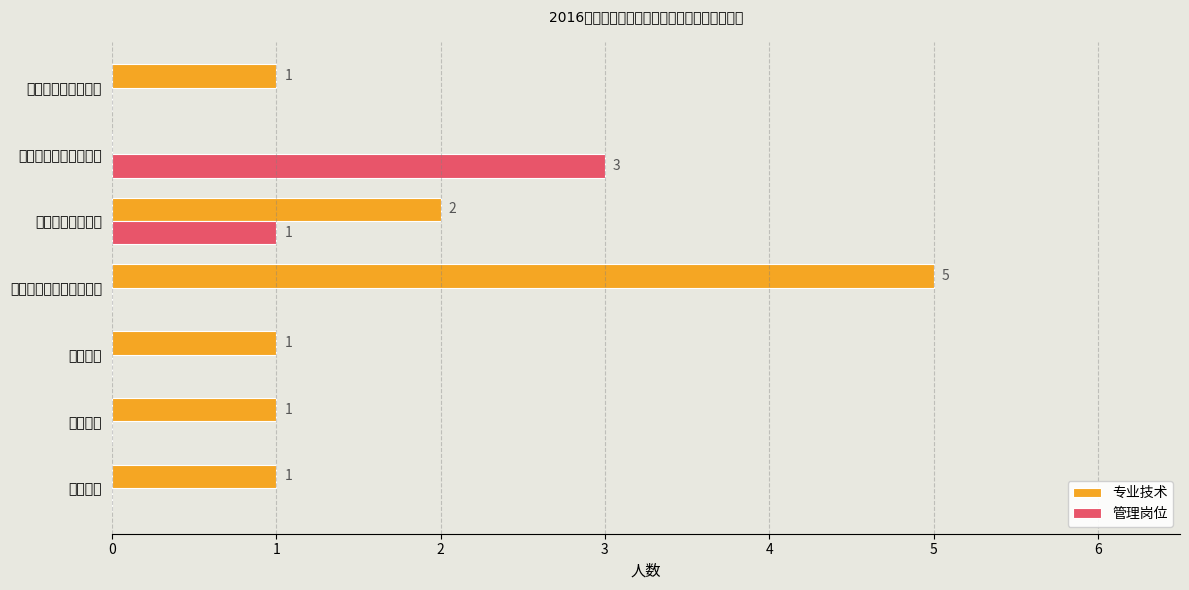

Is it true that 专业技术 equals 7 at 市卫生和计划生育委员会?

False